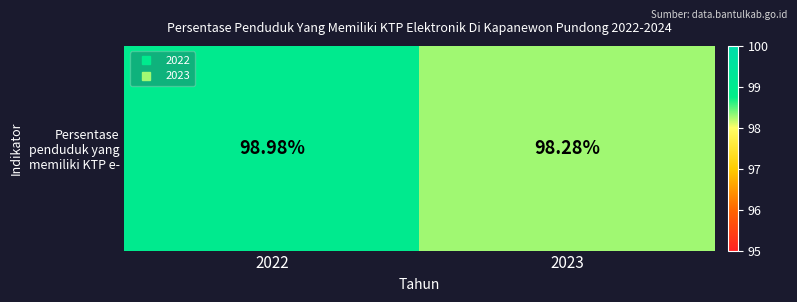

What is the sum of all values?

197.3